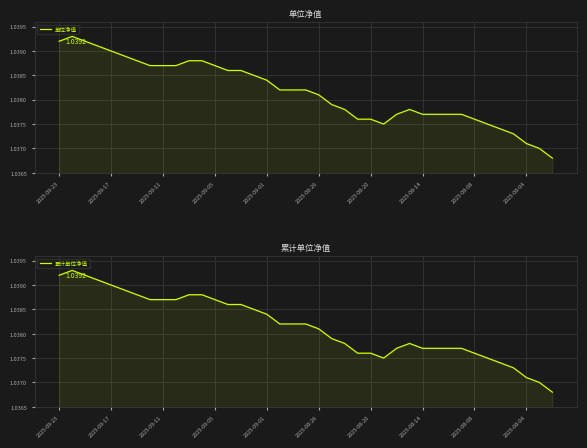

What is the approximate value of 累计单位净值 at 2025-09-23?

1.0